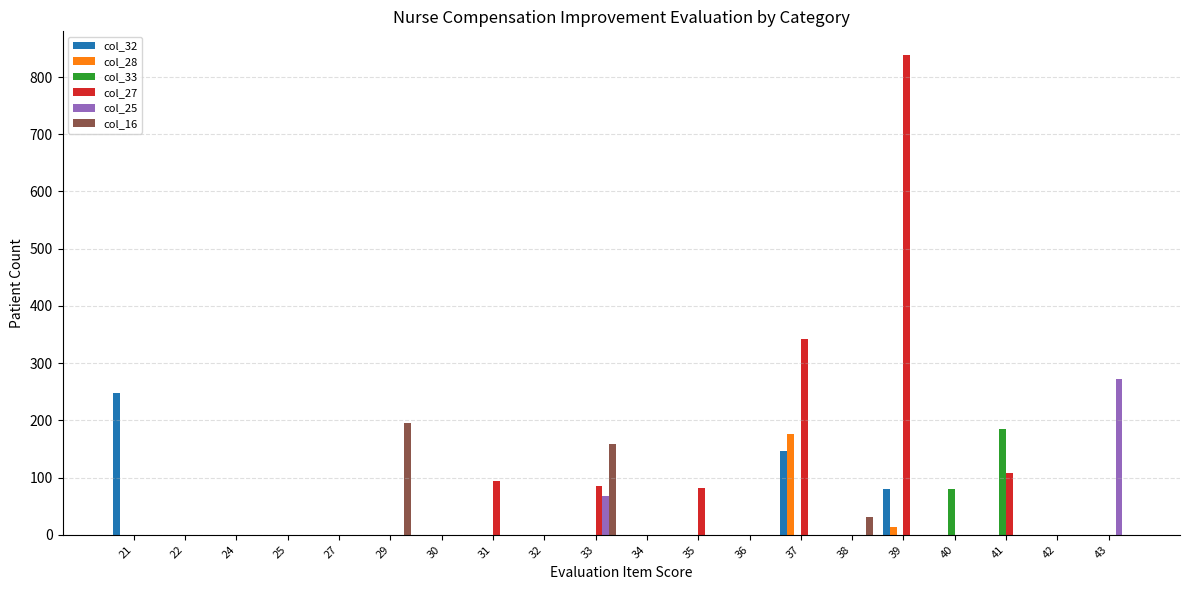

Reading left to right, transcribe all the data shown in this chart.

col_32: 21=248	22=0	24=0	25=0	27=0	29=0	30=0	31=0	32=0	33=0	34=0	35=0	36=0	37=146	38=0	39=80	40=0	41=0	42=0	43=0
col_28: 21=0	22=0	24=0	25=0	27=0	29=0	30=0	31=0	32=0	33=0	34=0	35=0	36=0	37=177	38=0	39=13	40=0	41=0	42=0	43=0
col_33: 21=0	22=0	24=0	25=0	27=0	29=0	30=0	31=0	32=0	33=0	34=0	35=0	36=0	37=0	38=0	39=0	40=80	41=185	42=0	43=0
col_27: 21=0	22=0	24=0	25=0	27=0	29=0	30=0	31=94	32=0	33=86	34=0	35=81	36=0	37=343	38=0	39=838	40=0	41=108	42=0	43=0
col_25: 21=0	22=0	24=0	25=0	27=0	29=0	30=0	31=0	32=0	33=67	34=0	35=0	36=0	37=0	38=0	39=0	40=0	41=0	42=0	43=272
col_16: 21=0	22=0	24=0	25=0	27=0	29=195	30=0	31=0	32=0	33=159	34=0	35=0	36=0	37=0	38=32	39=0	40=0	41=0	42=0	43=0